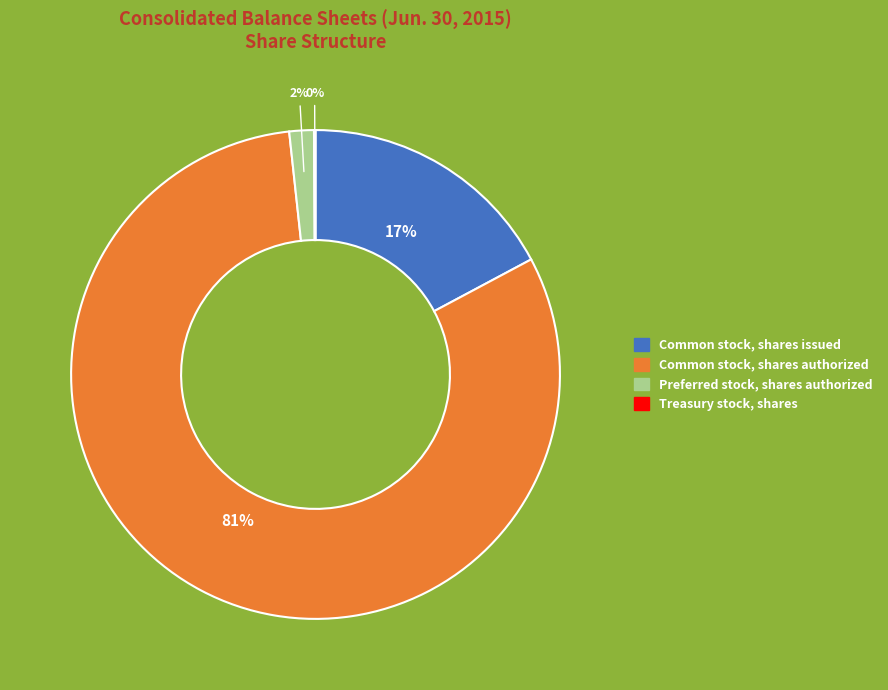

Is it true that Common stock, shares issued is 17% of the pie?

True